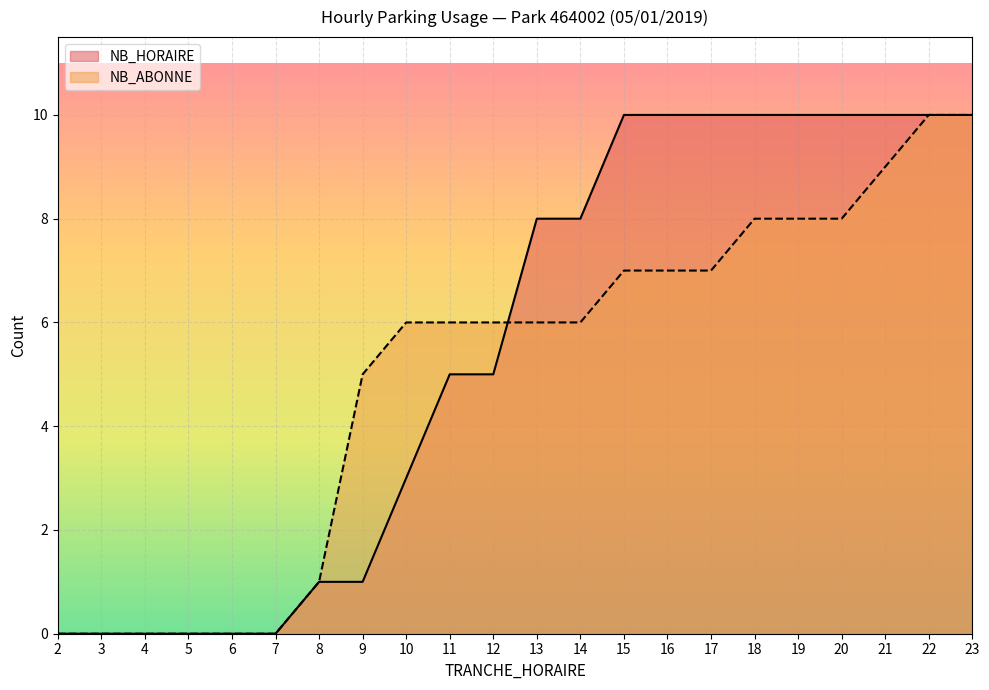

At which category does the chart reach its peak across all series?

15